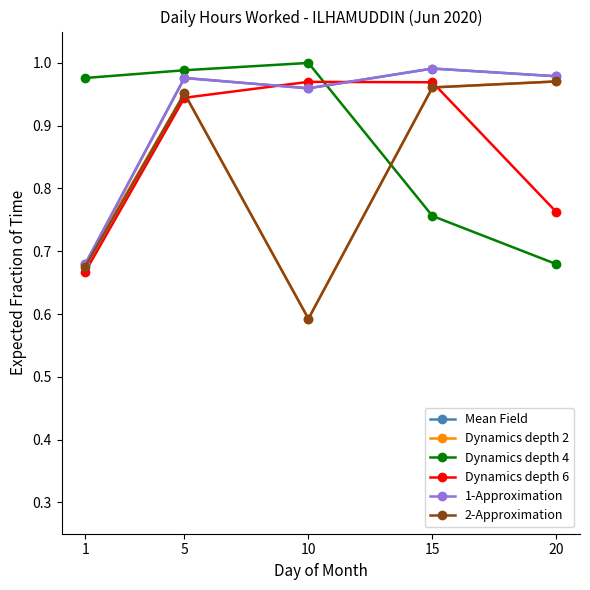

True or false: Mean Field and 2-Approximation cross at least once.

False